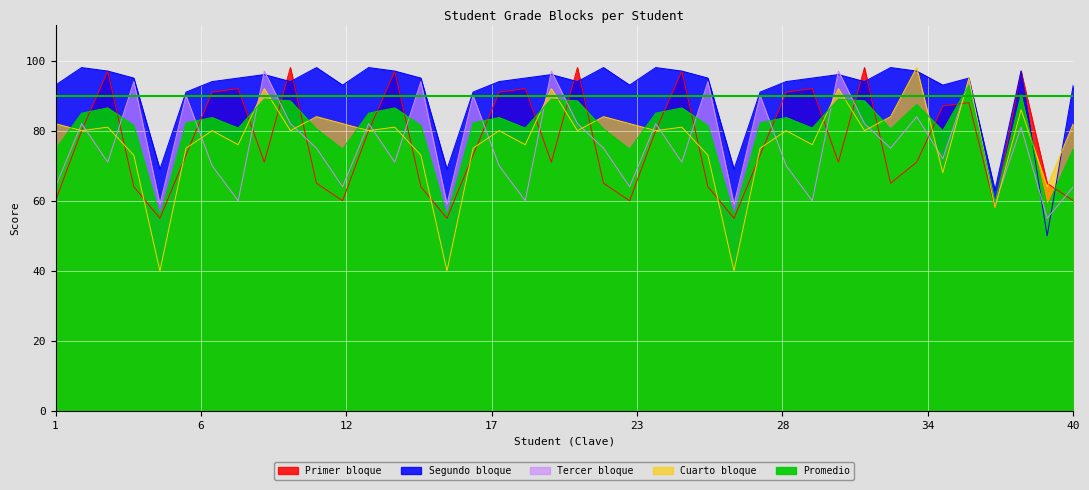

How many lines are shown in the chart?

5